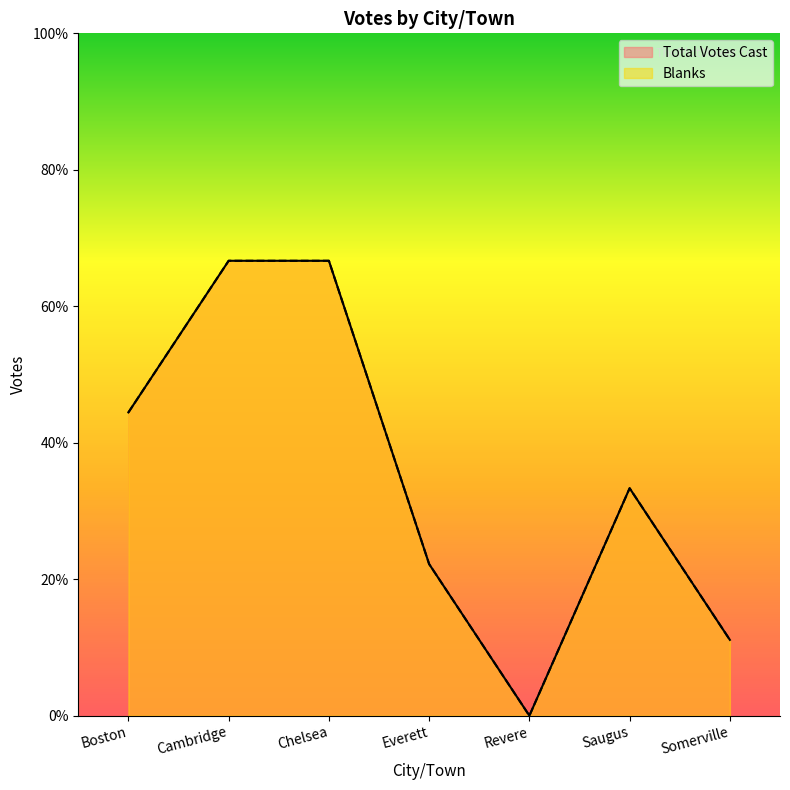

Reading left to right, what are all the values shown in this chart?

Blanks: 4	6	6	2	0	3	1
Total Votes Cast: 4	6	6	2	0	3	1